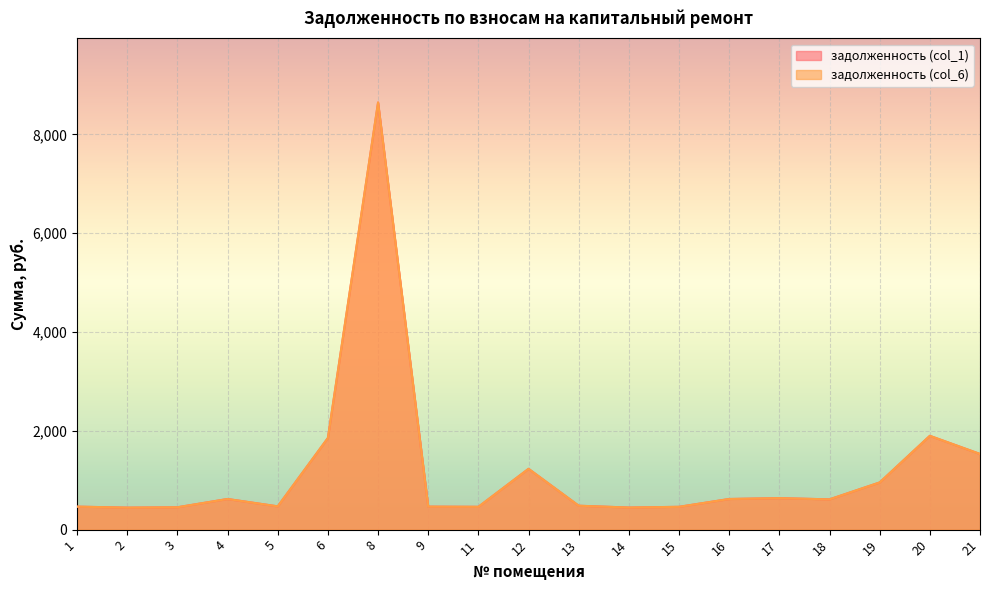

Reading right to left, extract all data points from this chart.

задолженность (col_1): 1531.8	1898.9	955.0	612.7	637.7	620.1	461.8	447.1	483.9	1231.0	461.8	465.5	8647.9	1855.3	471.0	620.1	452.6	445.3	465.5
задолженность (col_6): 1531.8	1898.9	955.0	612.7	637.7	620.1	461.8	447.1	483.9	1231.0	461.8	465.5	8647.9	1855.3	471.0	620.1	452.6	445.3	465.5